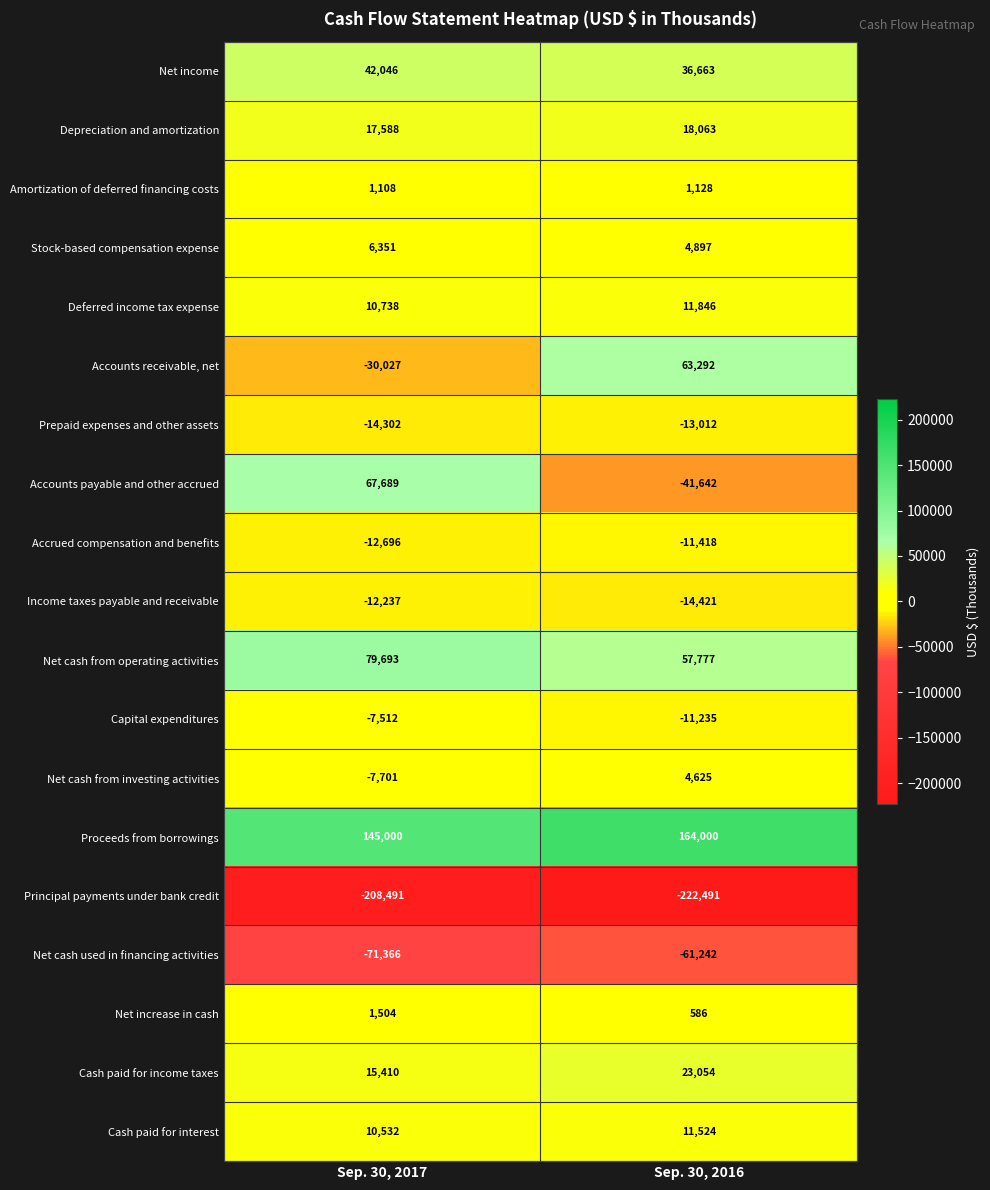

What is the maximum value for Stock-based compensation expense?

6351